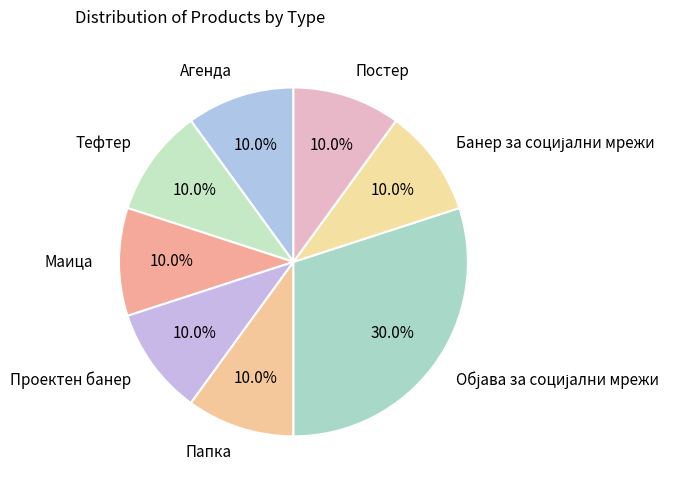

True or false: Маица accounts for 10% of the total.

True